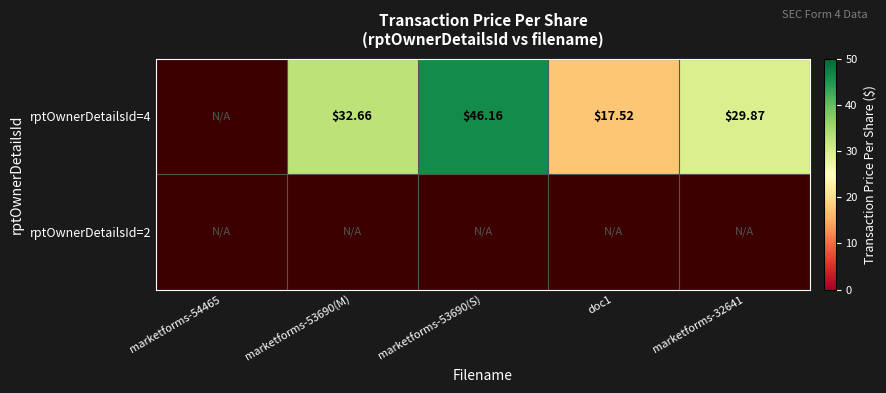

At which category does the chart reach its minimum across all series?

doc1